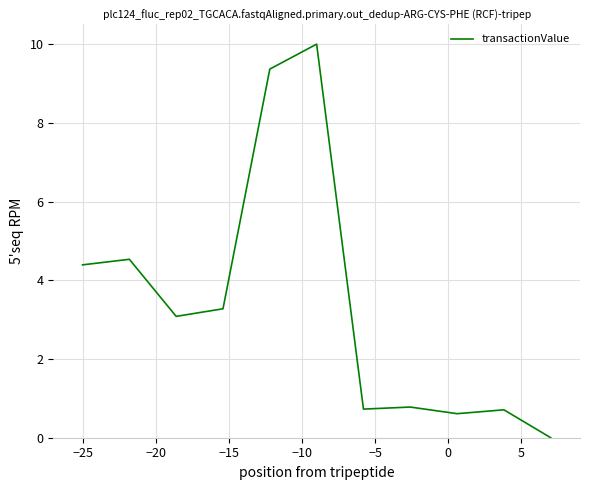

What is the difference between the maximum and minimum values?

10.0